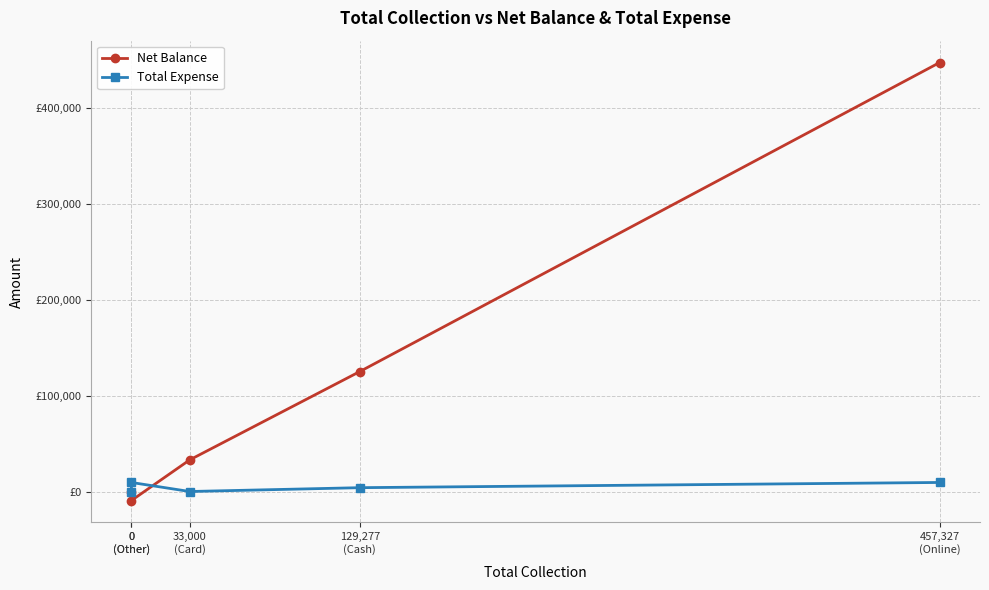

What are all the series names shown in the legend?

Net Balance, Total Expense